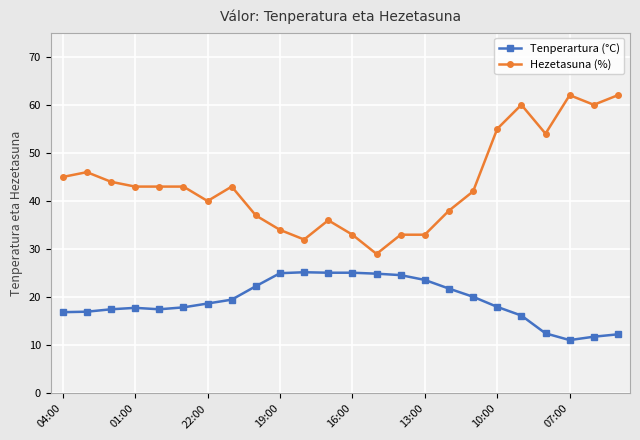

What is the greatest value displayed?

62.0